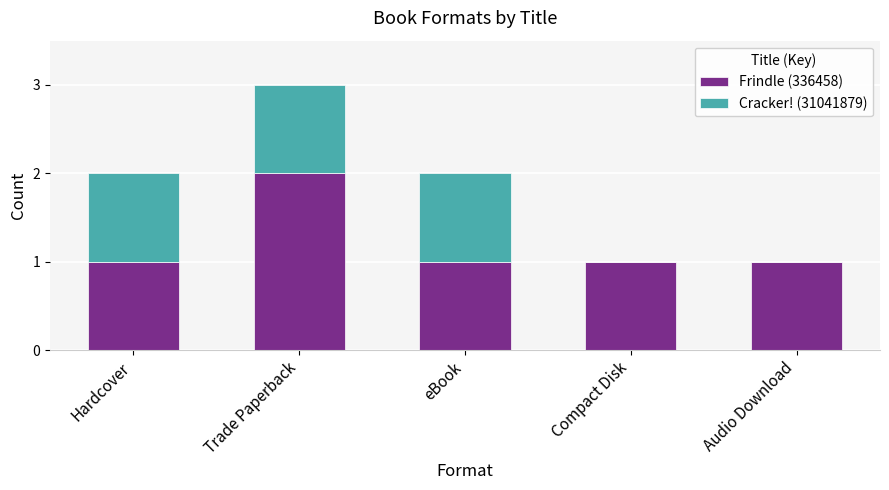

Which category has the highest value in the Frindle (336458) series?

Trade Paperback